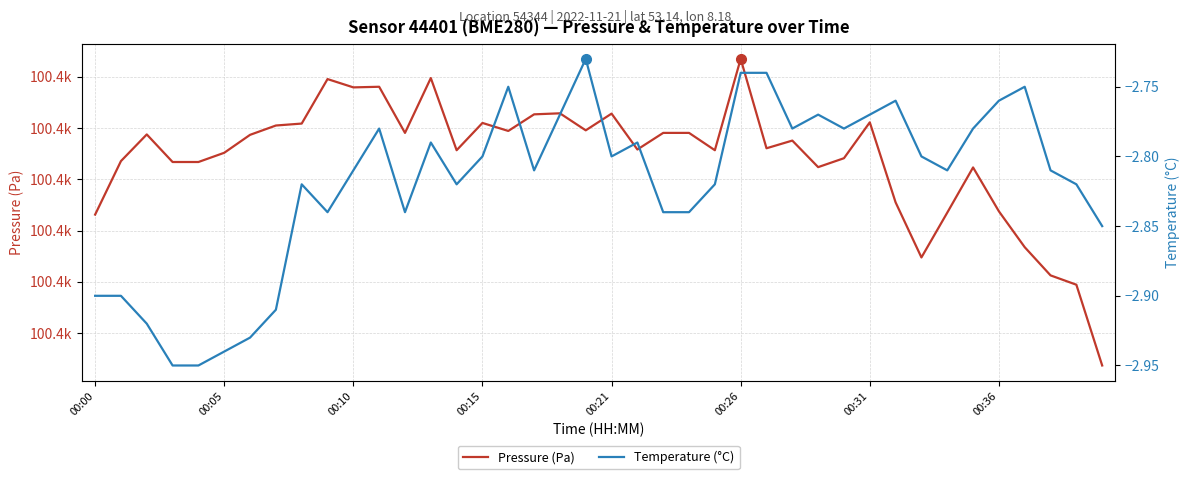

How many interior local peaks does the Temperature (°C) series have?

9